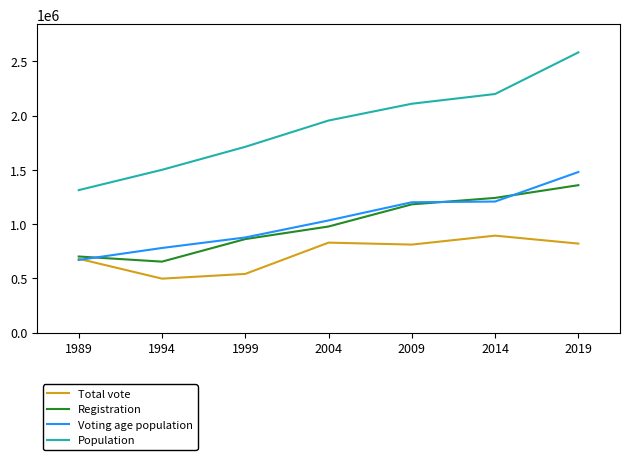

What is the total value across all series at 1989?

3364801